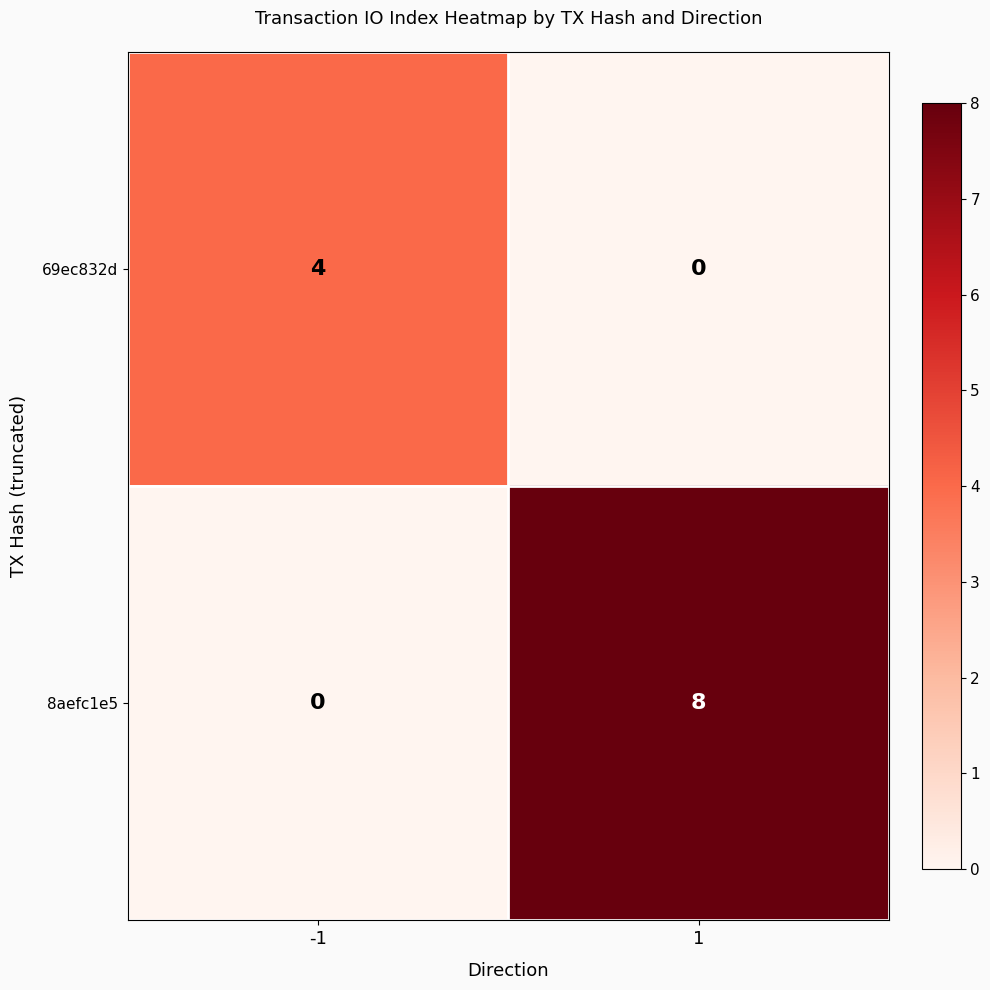

Is it true that 69ec832d equals -3 at 1?

False